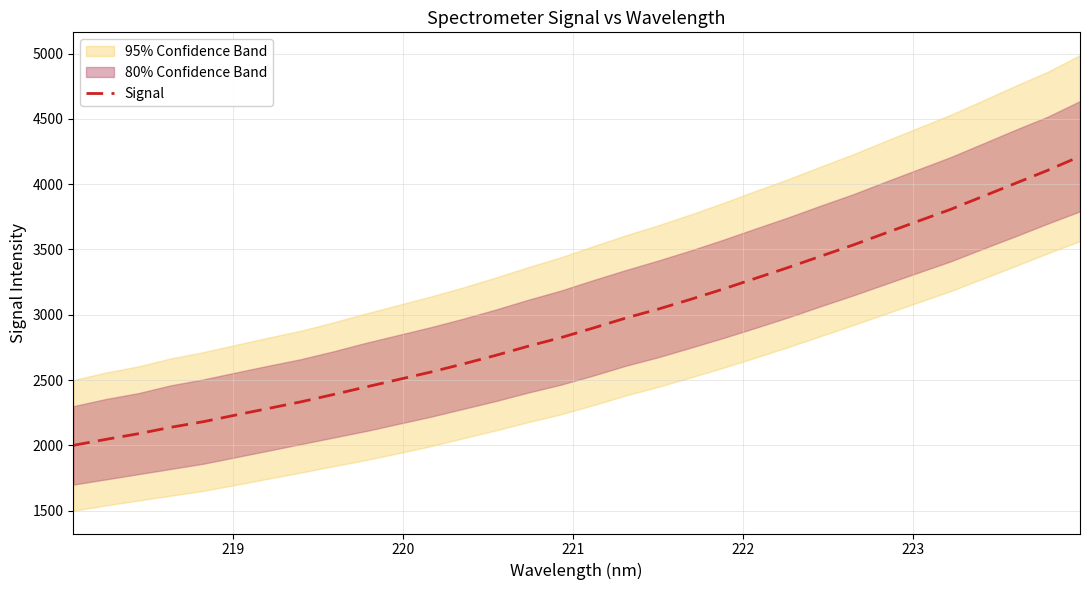

What is the average value?

2948.0